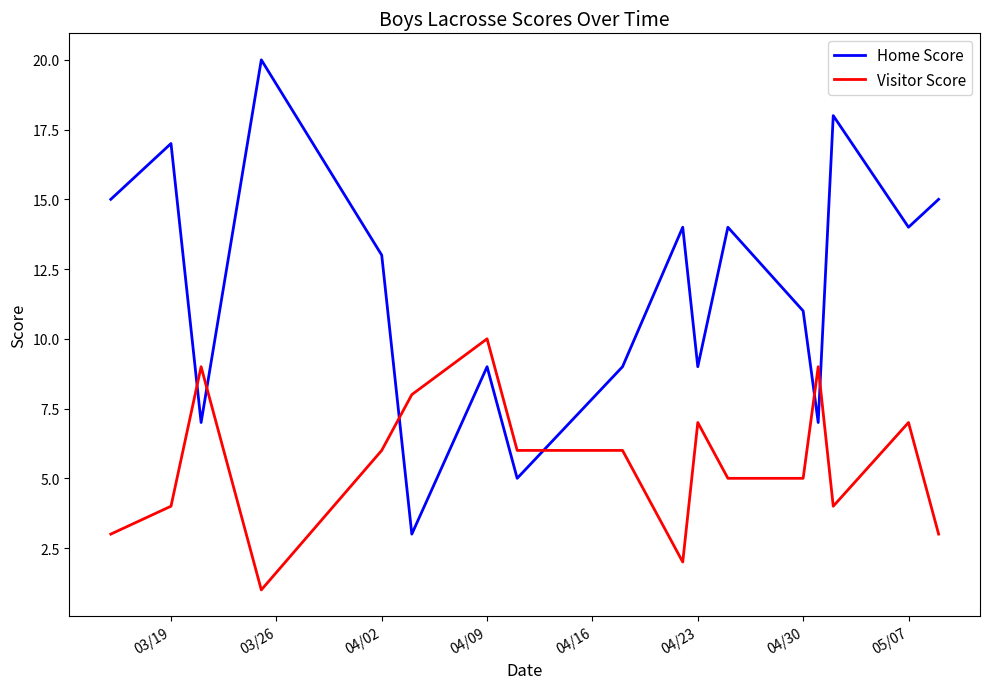

How many Visitor Score values are between 4 and 7?

9